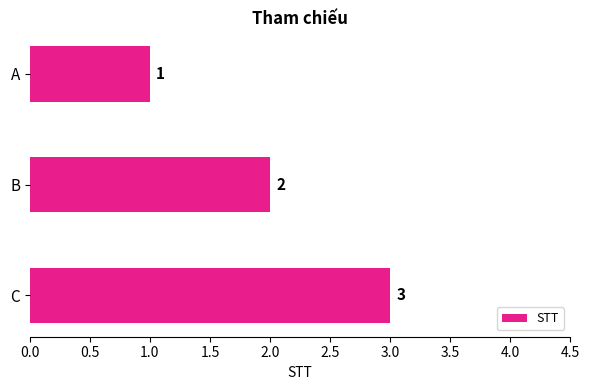

What is the value of the 3rd bar from the top?

3